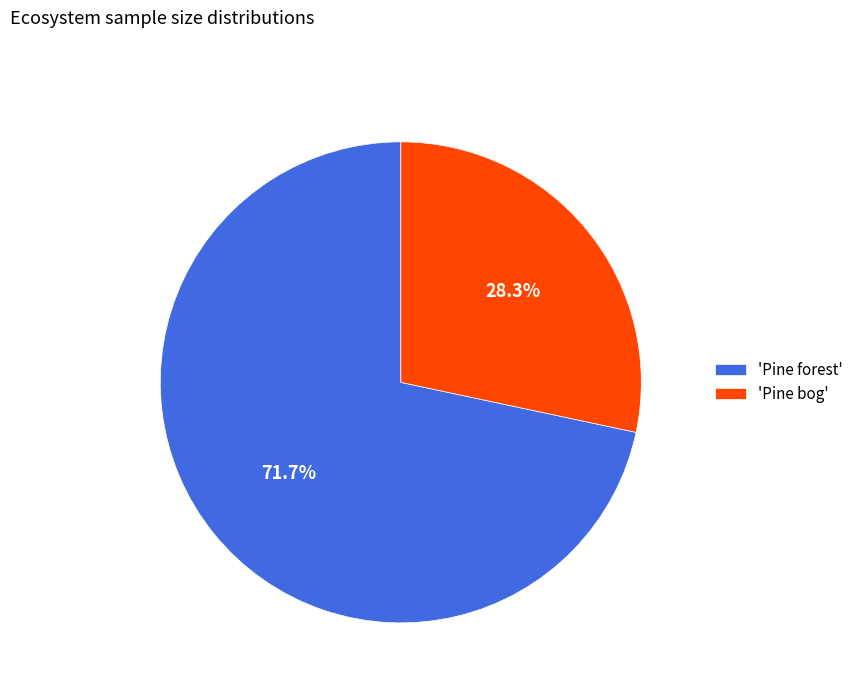

To the nearest percent, what is the average slice percentage?

50%